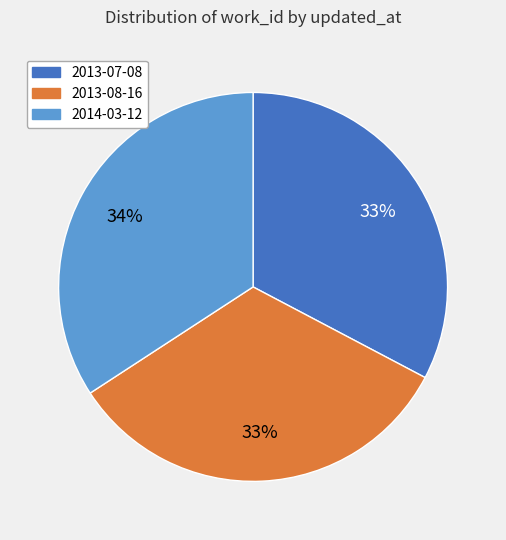

To the nearest percent, what portion does 2014-03-12 represent?

34%